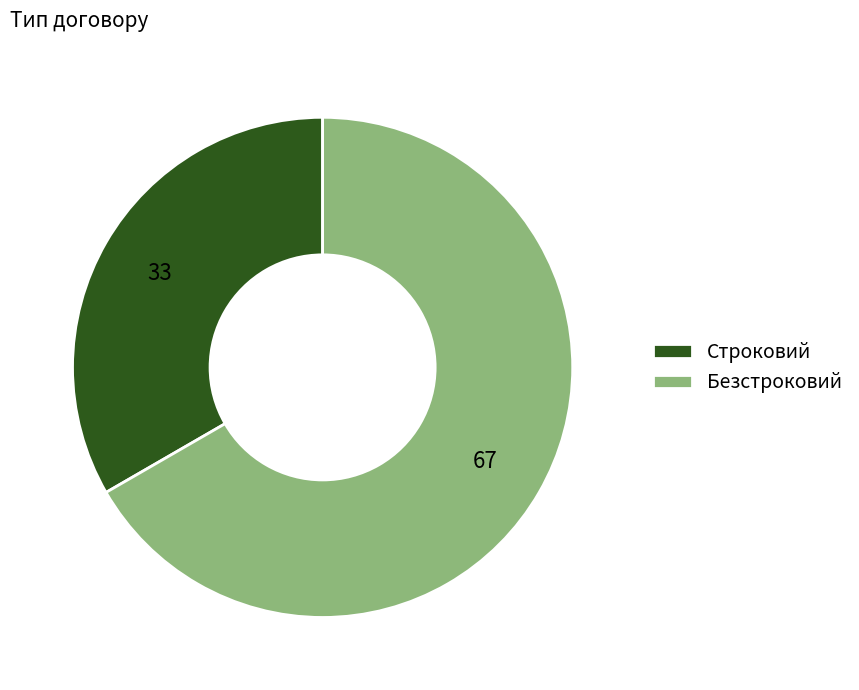

Which category accounts for the majority?

Безстроковий